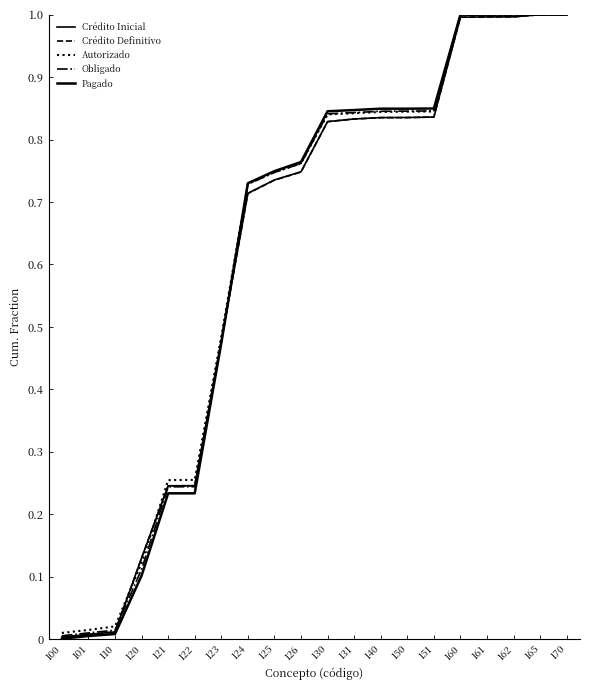

At which label is Crédito Inicial closest to 0?

100